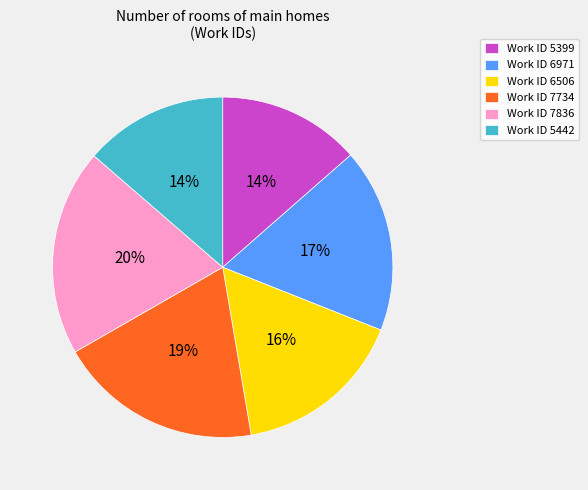

Is there any slice that represents more than half of the pie?

No